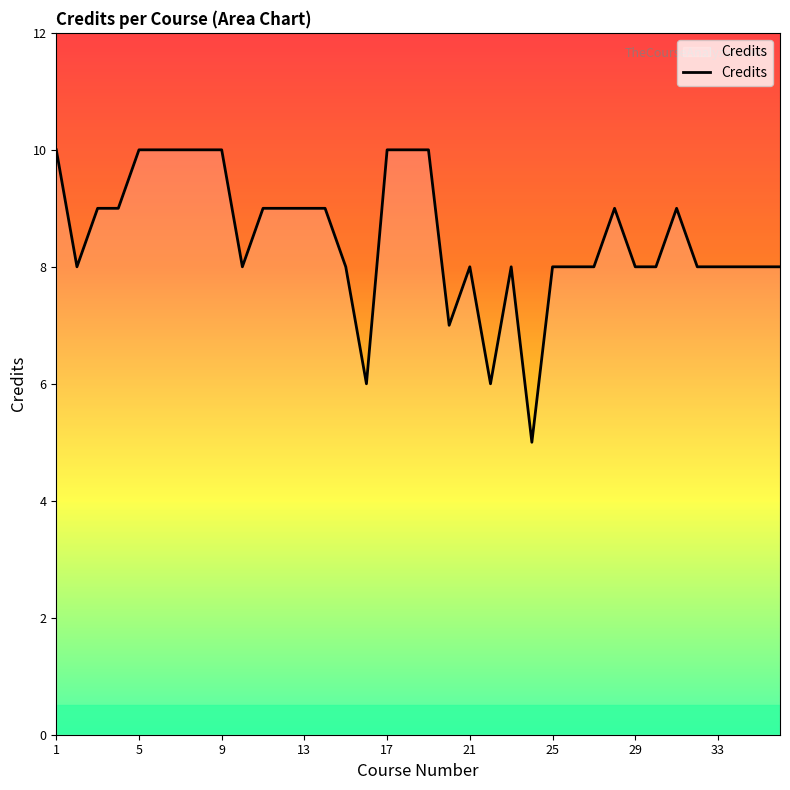

What is the difference between the maximum and minimum values?

5